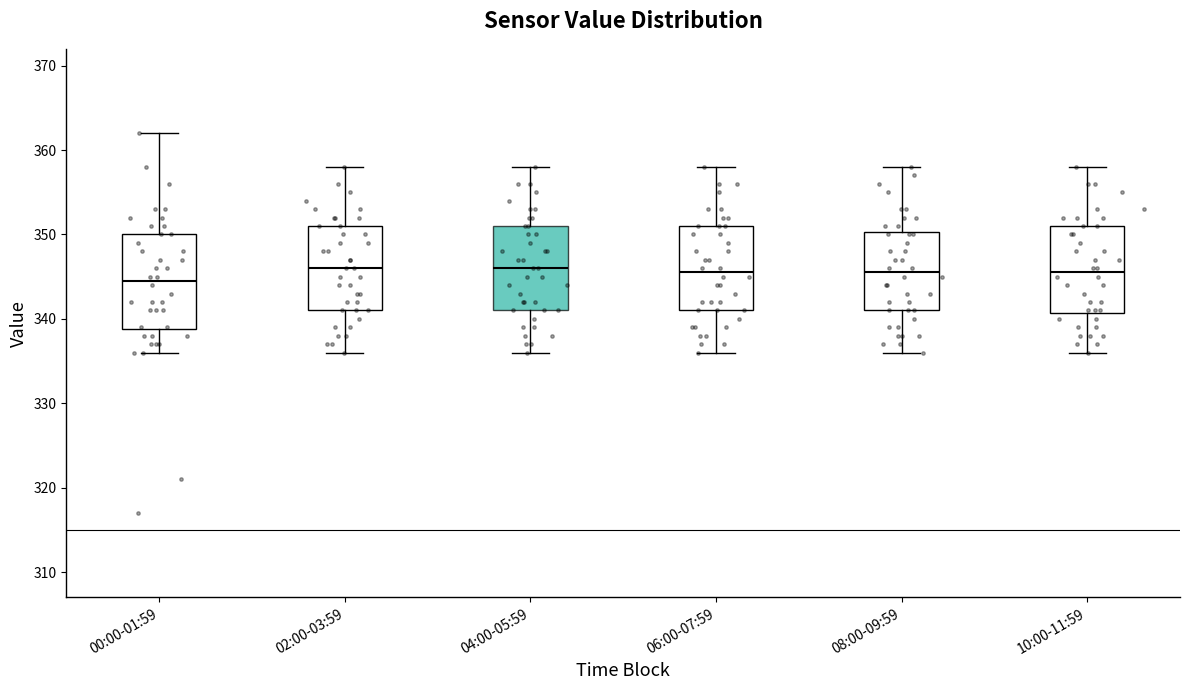

Where does the median line of the box for 02:00-03:59 sit on the y-axis? The values are not printed on the chart, so give them approximately, as read against the axis.

346